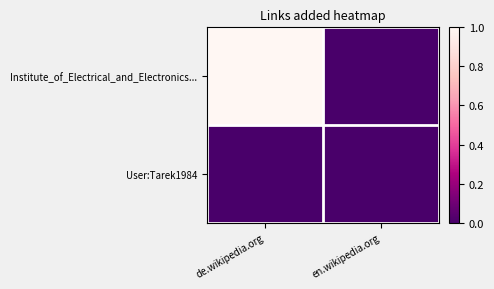

List the series in order of their peak value, highest first.

Institute_of_Electrical_and_Electronics..., User:Tarek1984